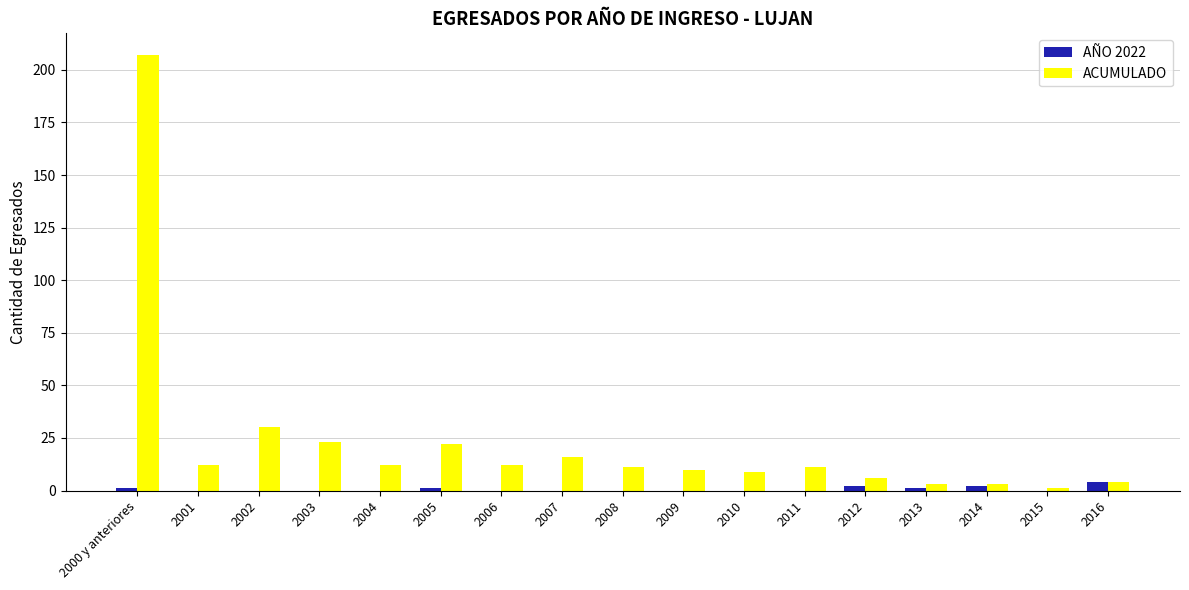

At which label does ACUMULADO reach its peak?

2000 y anteriores